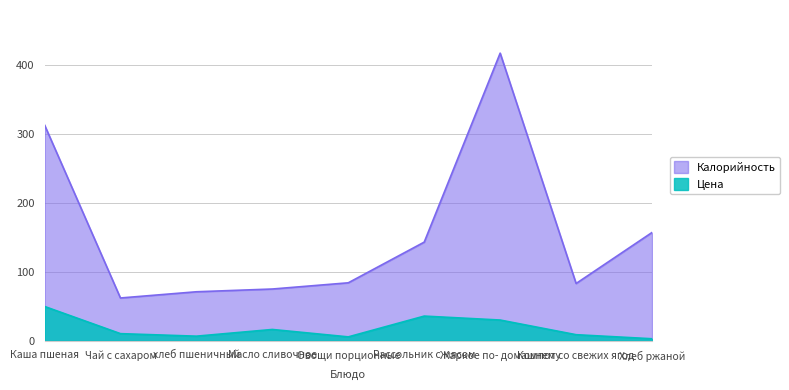

What is the label of the 2nd point from the right?

Компот со свежих ягод